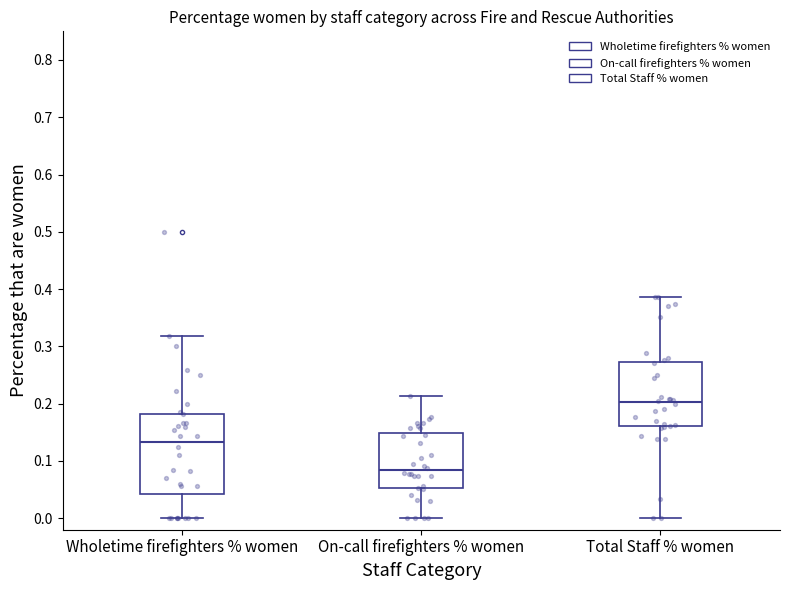

Reading left to right, transcribe this box plot: for each box, give where its median line is, the range the box spans, and where its two whiskers end, as read against the y-axis. The values are not printed on the chart, so give them approximately, as read against the axis.

Wholetime firefighters % women: median 0.13, box 0.04 to 0.18, whiskers 0.00 to 0.32
On-call firefighters % women: median 0.08, box 0.05 to 0.15, whiskers 0.00 to 0.21
Total Staff % women: median 0.20, box 0.16 to 0.27, whiskers 0.00 to 0.39